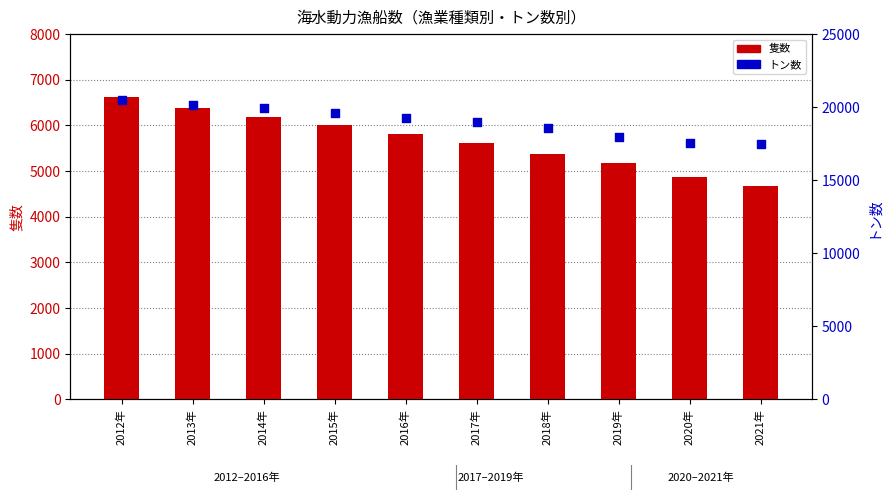

At how many categories does at least one series exceed 10994?

10